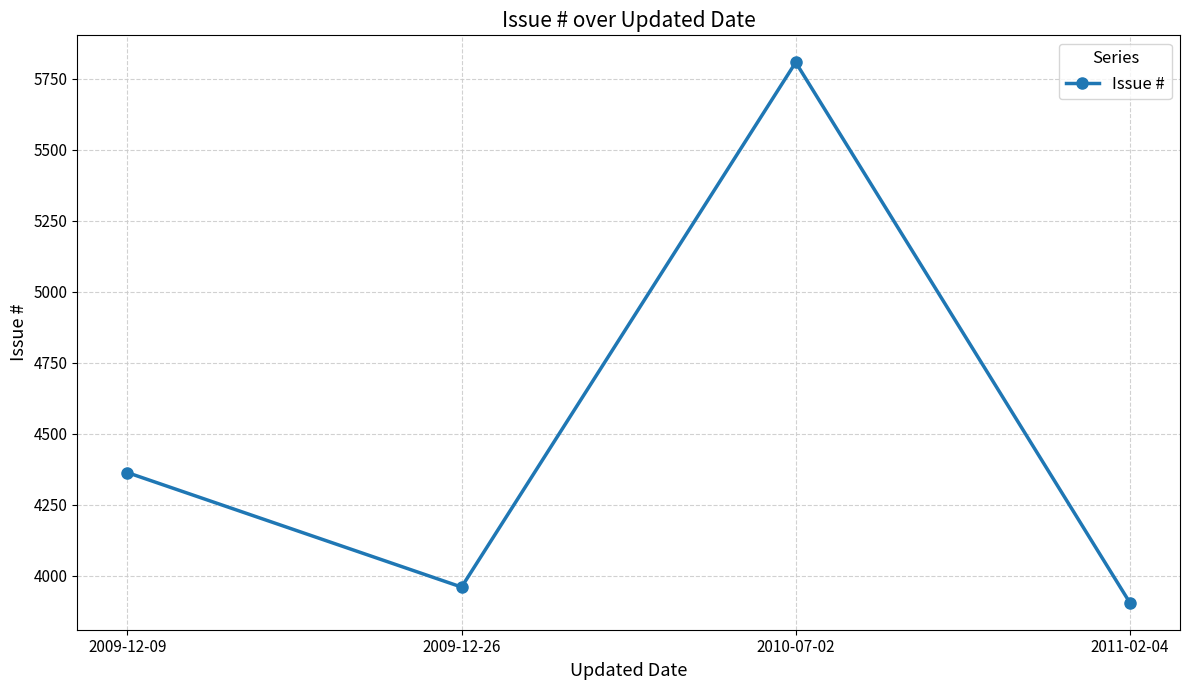

At which category does the data reach its first local peak?

2010-07-02